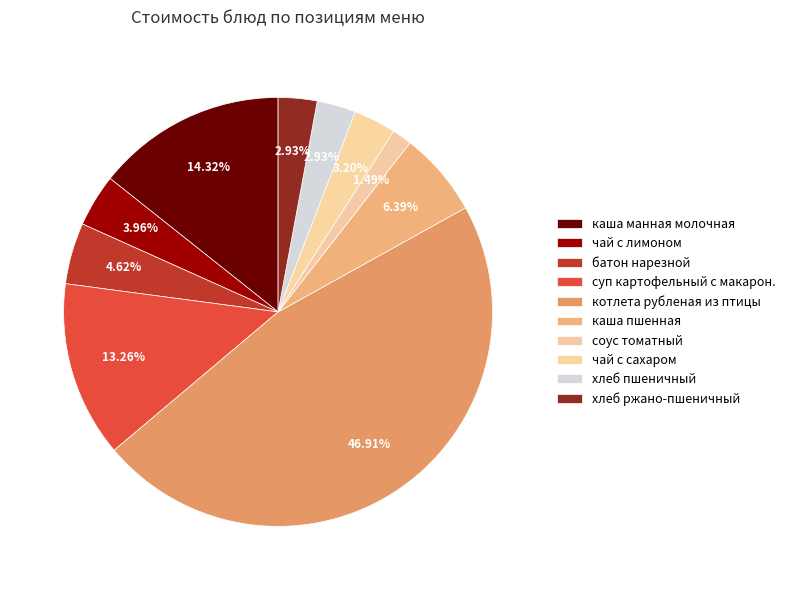

Count the number of slices in the pie.

10